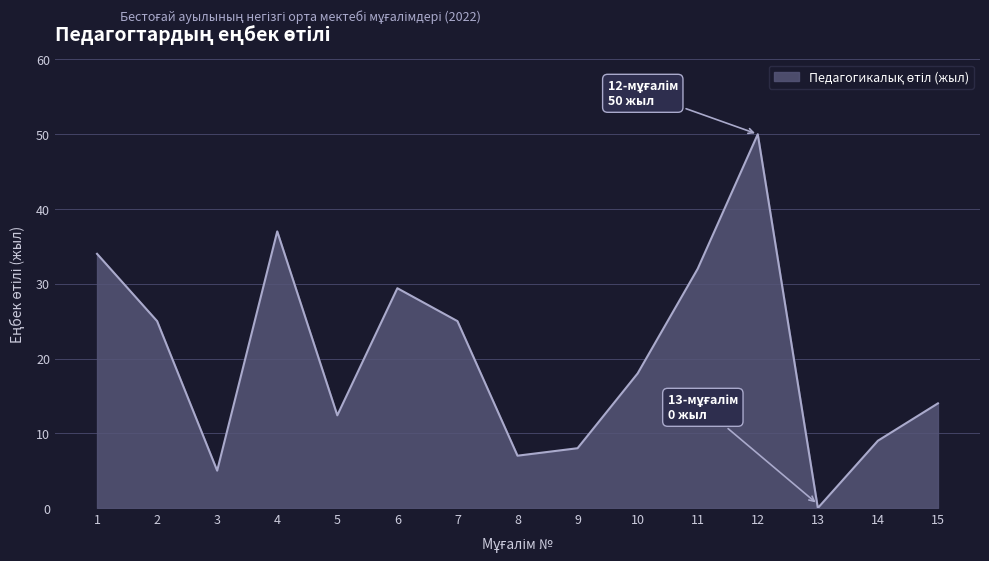

Reading left to right, list all the values displayed in this chart.

1=34.0	2=25.0	3=5.0	4=37.0	5=12.4	6=29.4	7=25.0	8=7.0	9=8.0	10=18.0	11=32.0	12=50.0	13=0.0	14=9.0	15=14.0